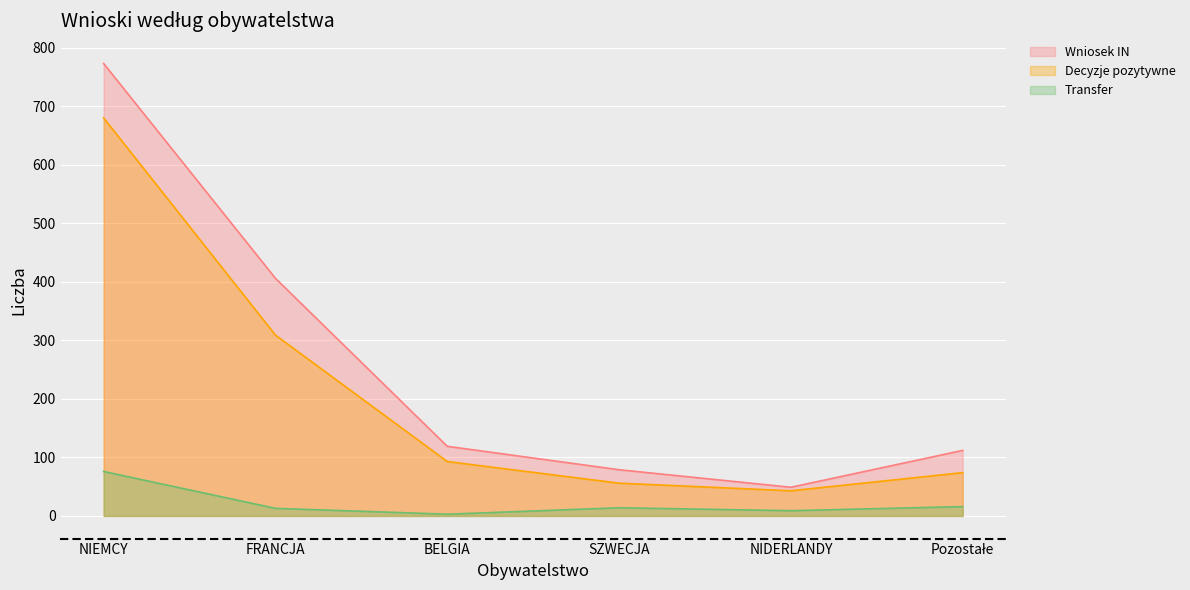

How many lines are shown in the chart?

3